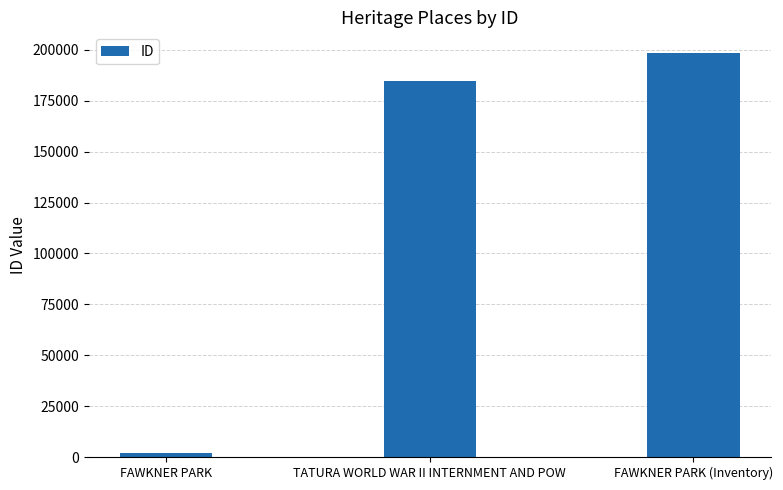

What position from the right is TATURA WORLD WAR II INTERNMENT AND POW?

2